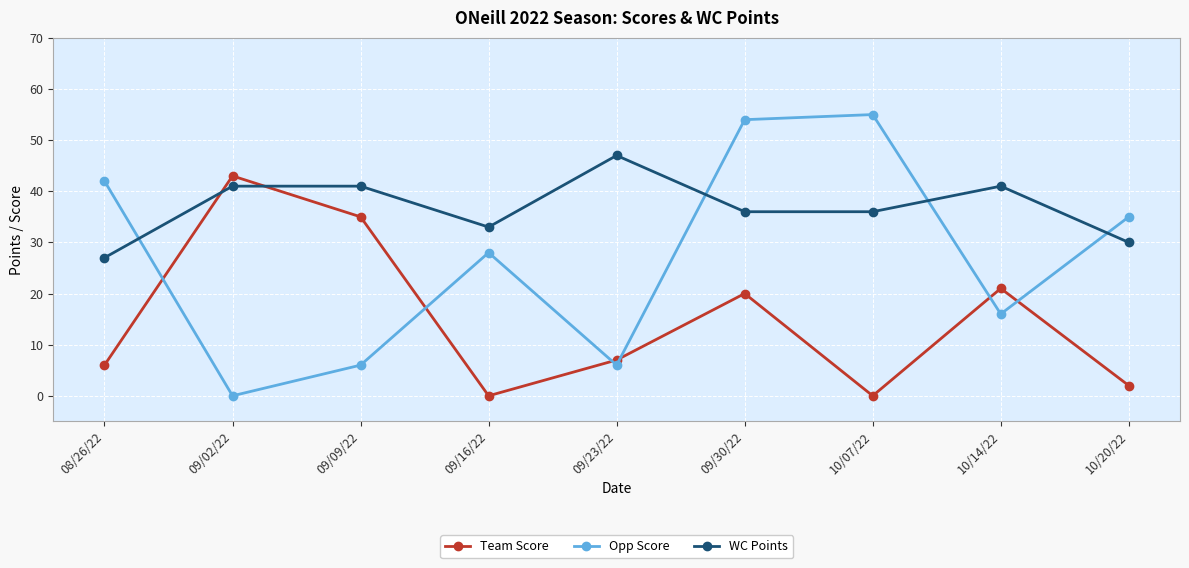

What is the average value of the WC Points series?

37